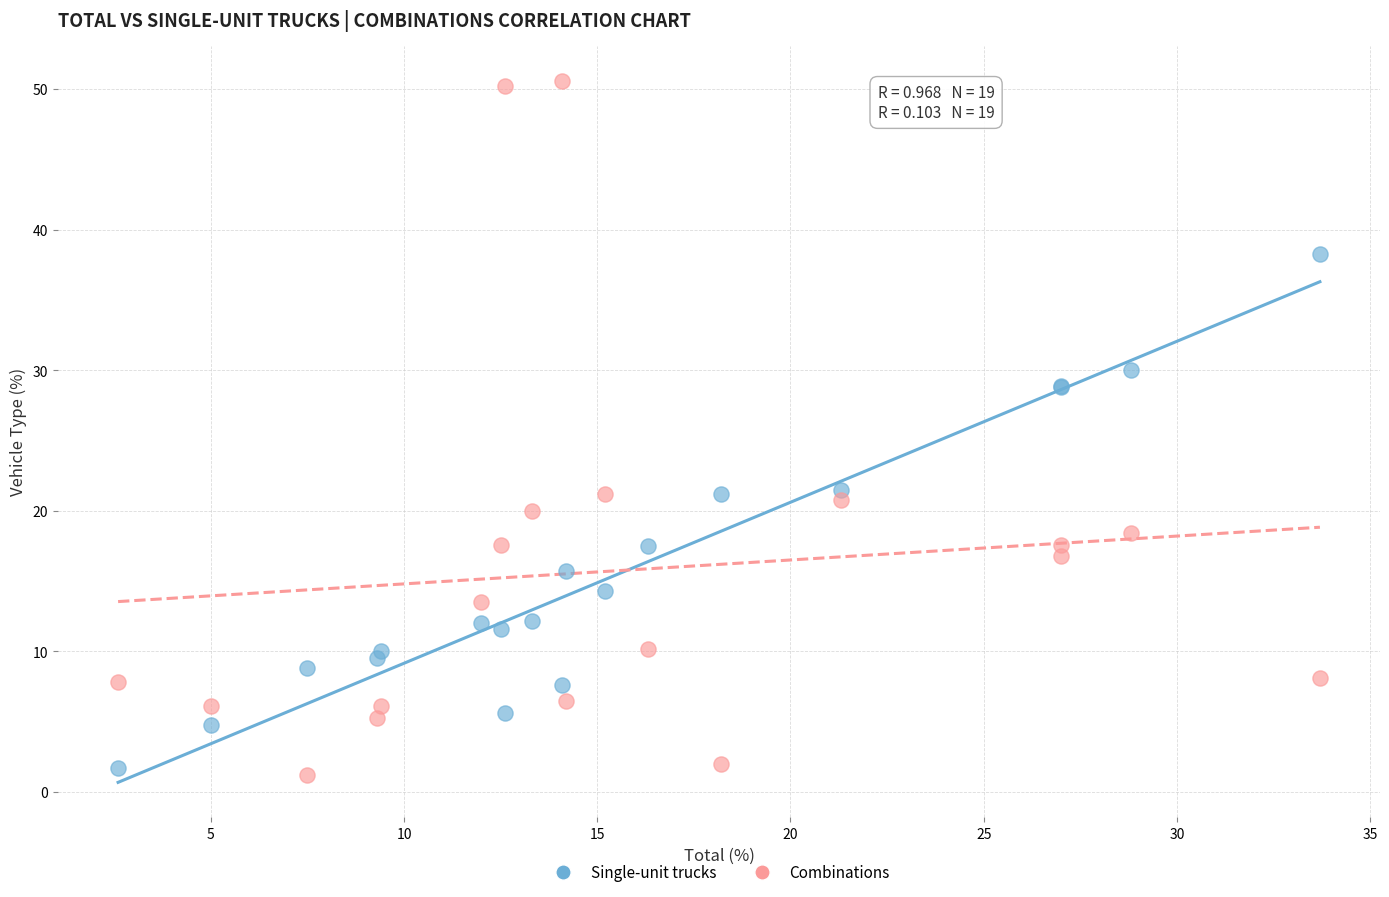

Which series has the widest spread of Y values?

Combinations